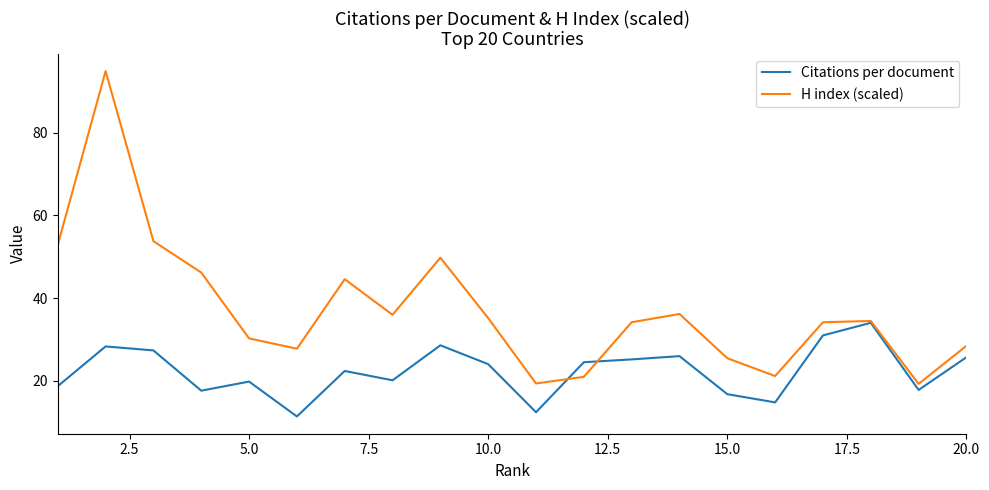

Which series has the largest total across all categories?

H index (scaled)